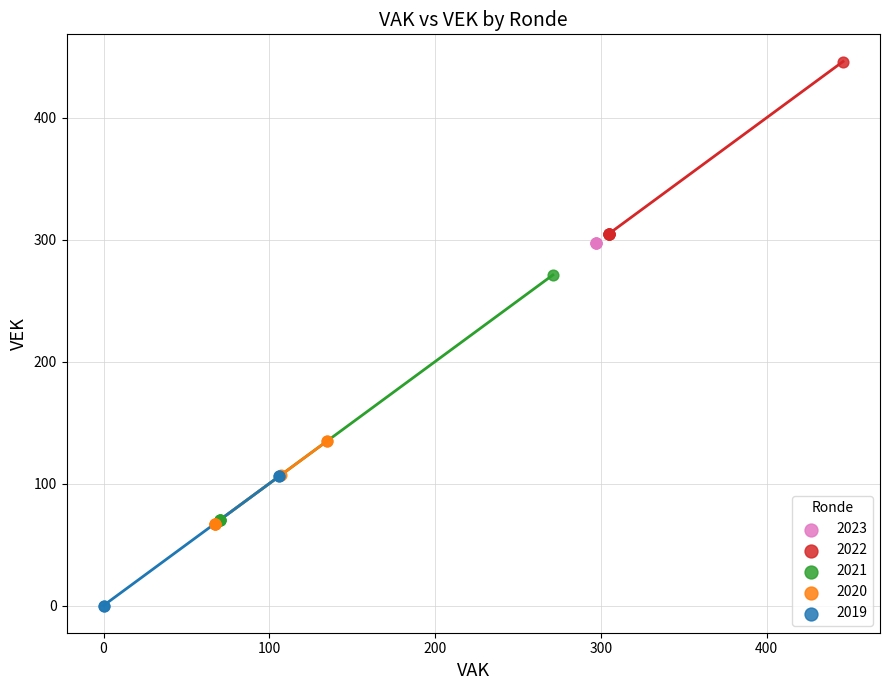

What are all the series names shown in the legend?

2023, 2022, 2021, 2020, 2019